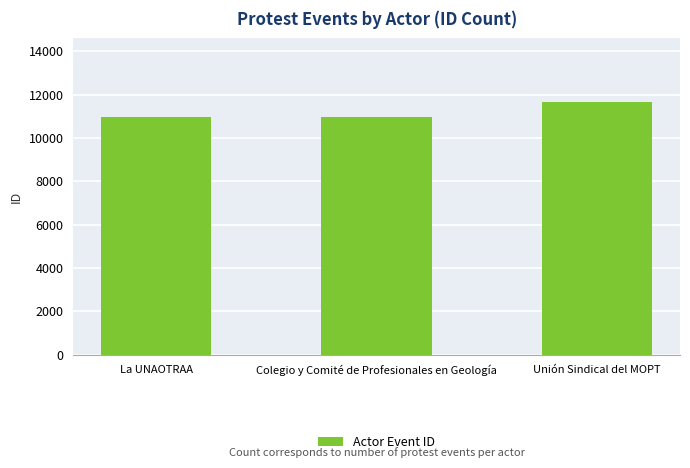

What is the smallest value displayed?

10962